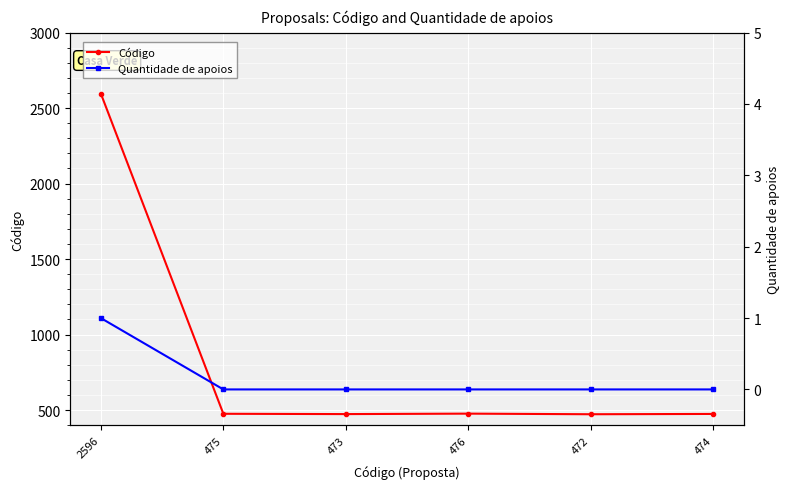

Reading left to right, extract all data points from this chart.

Código: 2596	475	473	476	472	474
Quantidade de apoios: 1	0	0	0	0	0